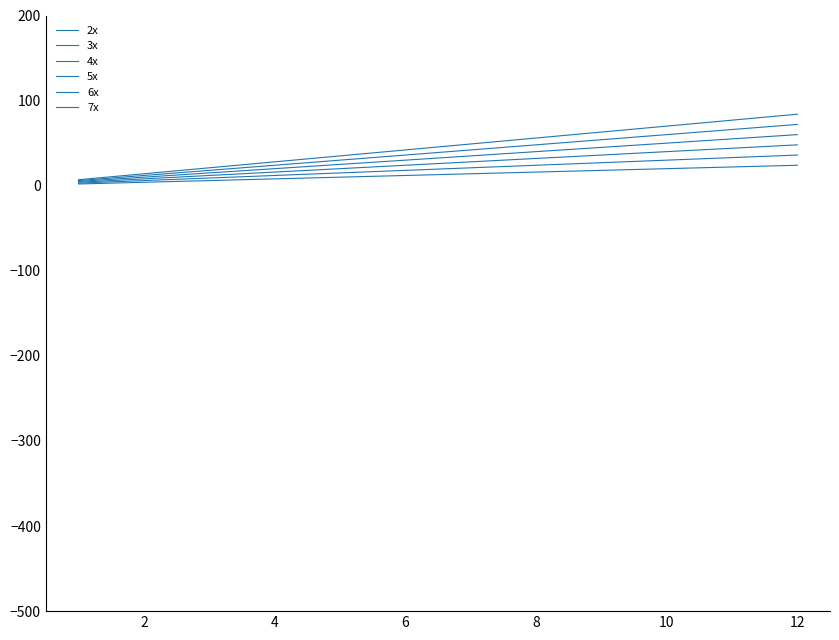

True or false: 7x and 5x cross at least once.

False